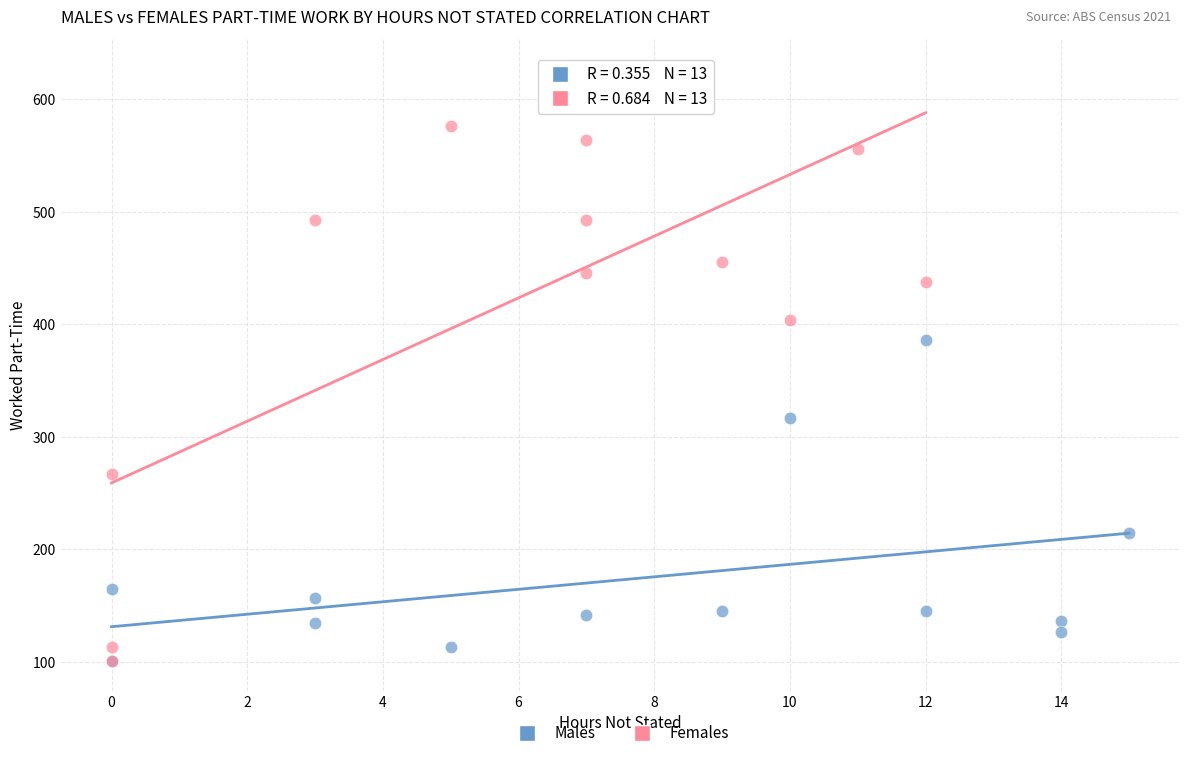

Which series contains the highest Y value?

Females